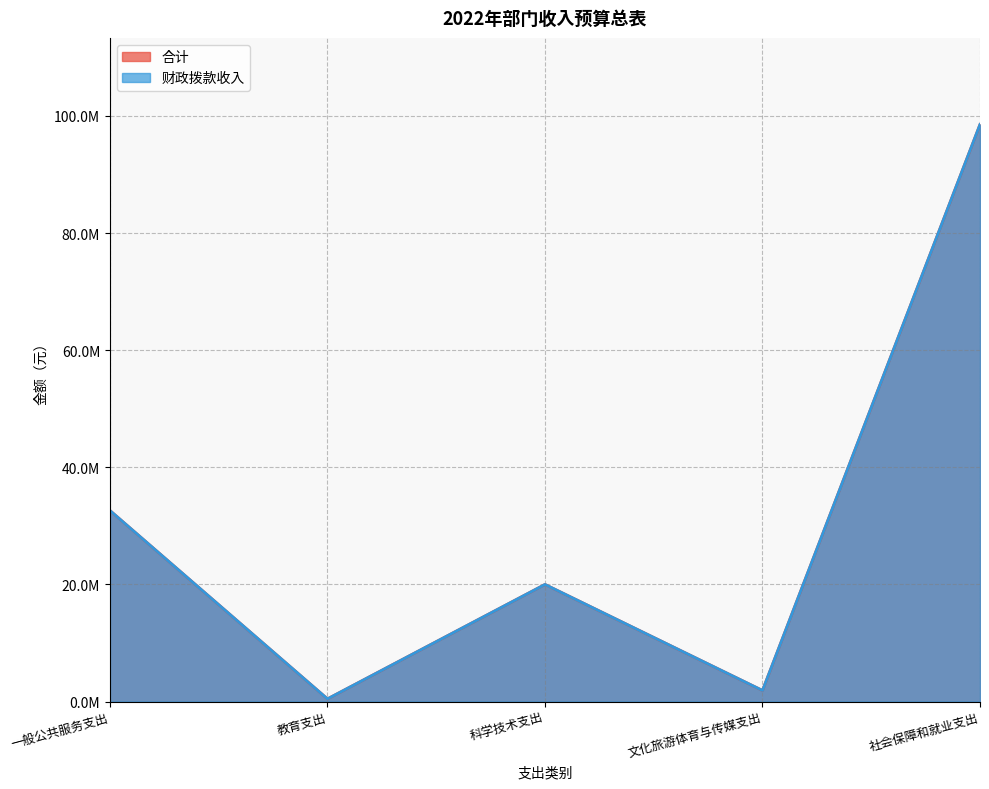

Is the value of 合计 at 一般公共服务支出 greater than the value of 财政拨款收入 at 社会保障和就业支出?

No